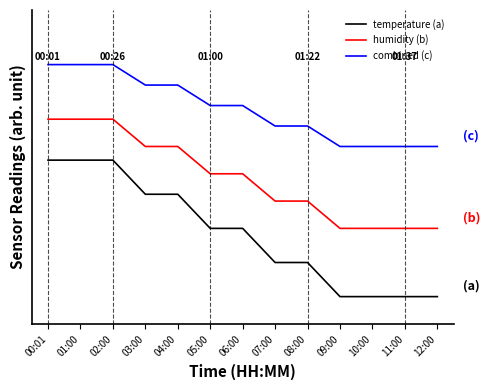

Reading left to right, transcribe all the data shown in this chart.

temperature (a): 00:01=1.0	01:00=1.0	02:00=1.0	03:00=0.7	04:00=0.7	05:00=0.5	06:00=0.5	07:00=0.2	08:00=0.2	09:00=0.0	10:00=0.0	11:00=0.0	12:00=0.0
humidity (b): 00:01=1.3	01:00=1.3	02:00=1.3	03:00=1.1	04:00=1.1	05:00=0.9	06:00=0.9	07:00=0.7	08:00=0.7	09:00=0.5	10:00=0.5	11:00=0.5	12:00=0.5
combined (c): 00:01=1.7	01:00=1.7	02:00=1.7	03:00=1.5	04:00=1.5	05:00=1.4	06:00=1.4	07:00=1.2	08:00=1.2	09:00=1.1	10:00=1.1	11:00=1.1	12:00=1.1